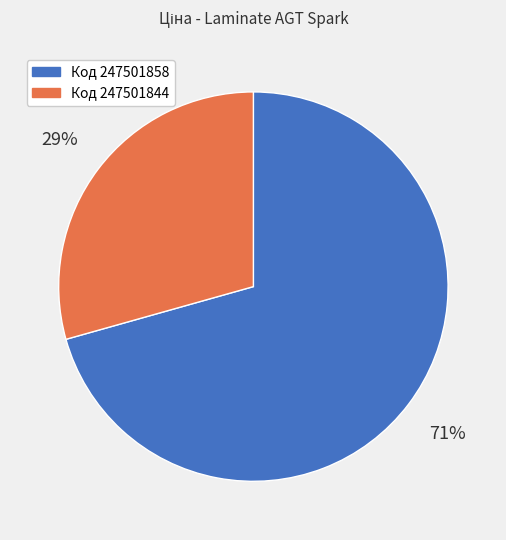

Is there any slice that represents more than half of the pie?

Yes